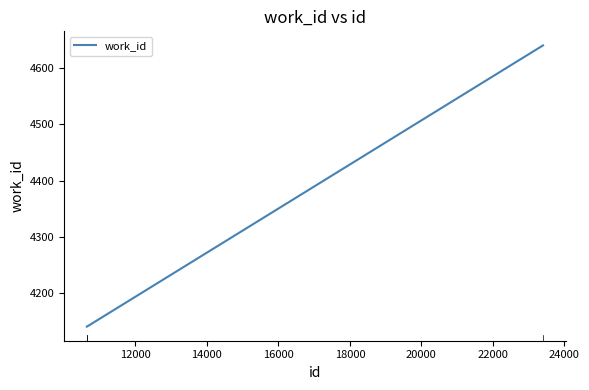

What is the difference between the maximum and minimum values?

499